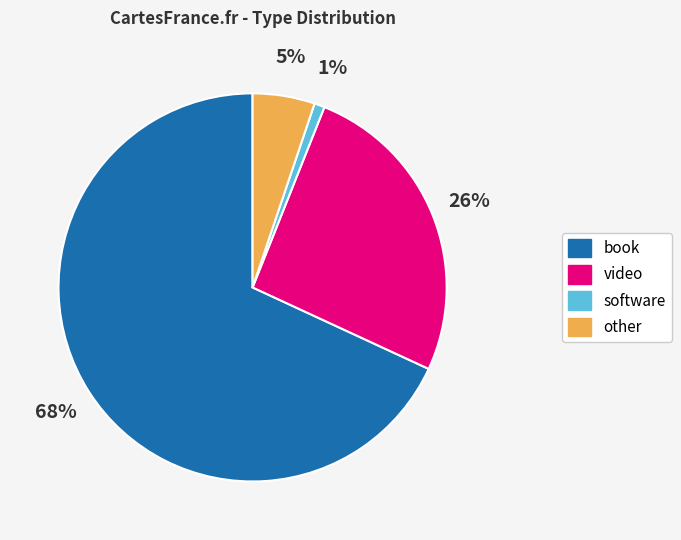

Is the sum of video and software greater than half?

No